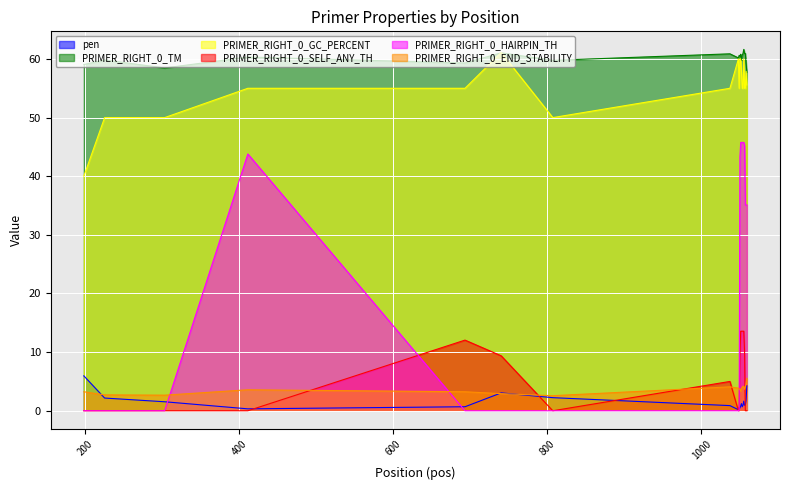

True or false: PRIMER_RIGHT_0_GC_PERCENT and PRIMER_RIGHT_0_TM intersect in this chart.

True